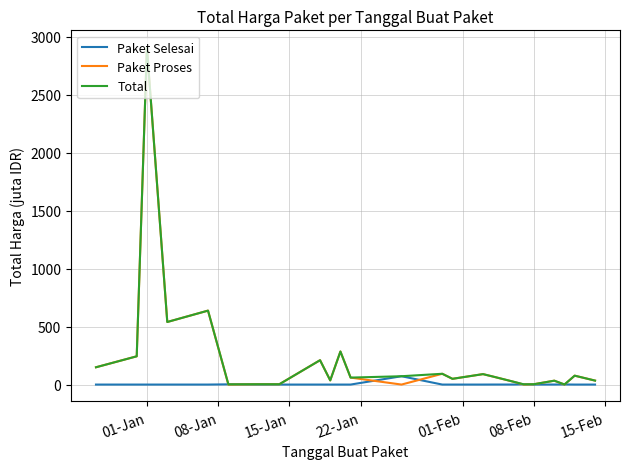

Count the number of categories in the chart.

24